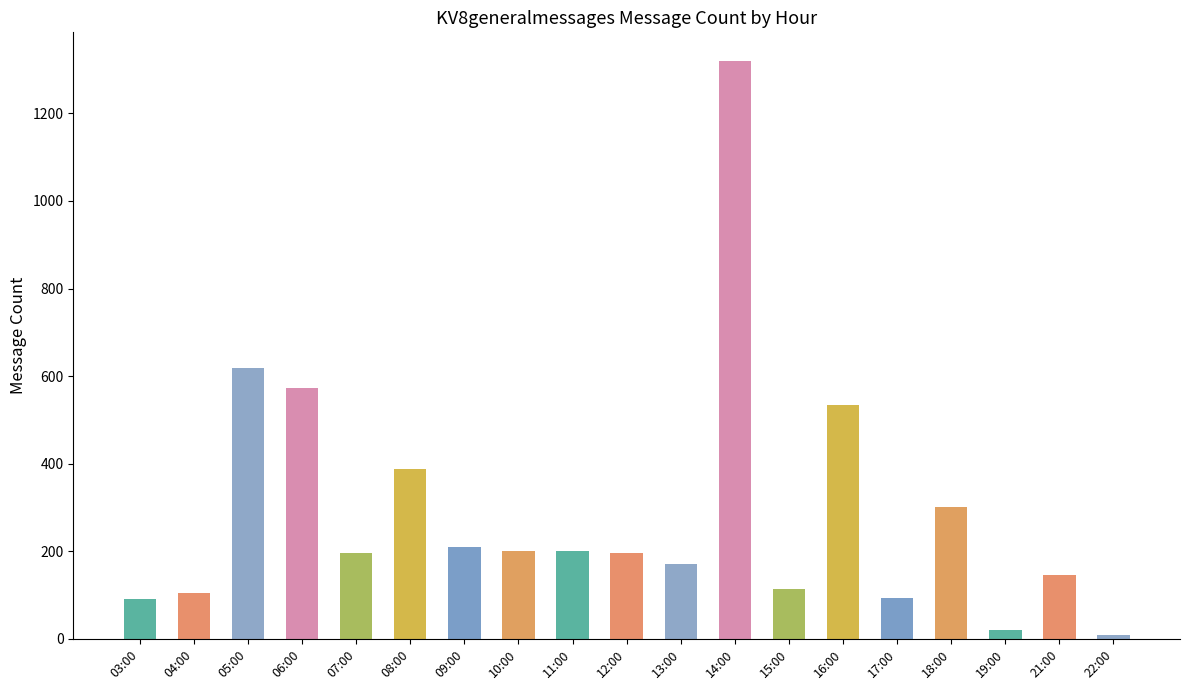

At which label is the value closest to 664?

05:00